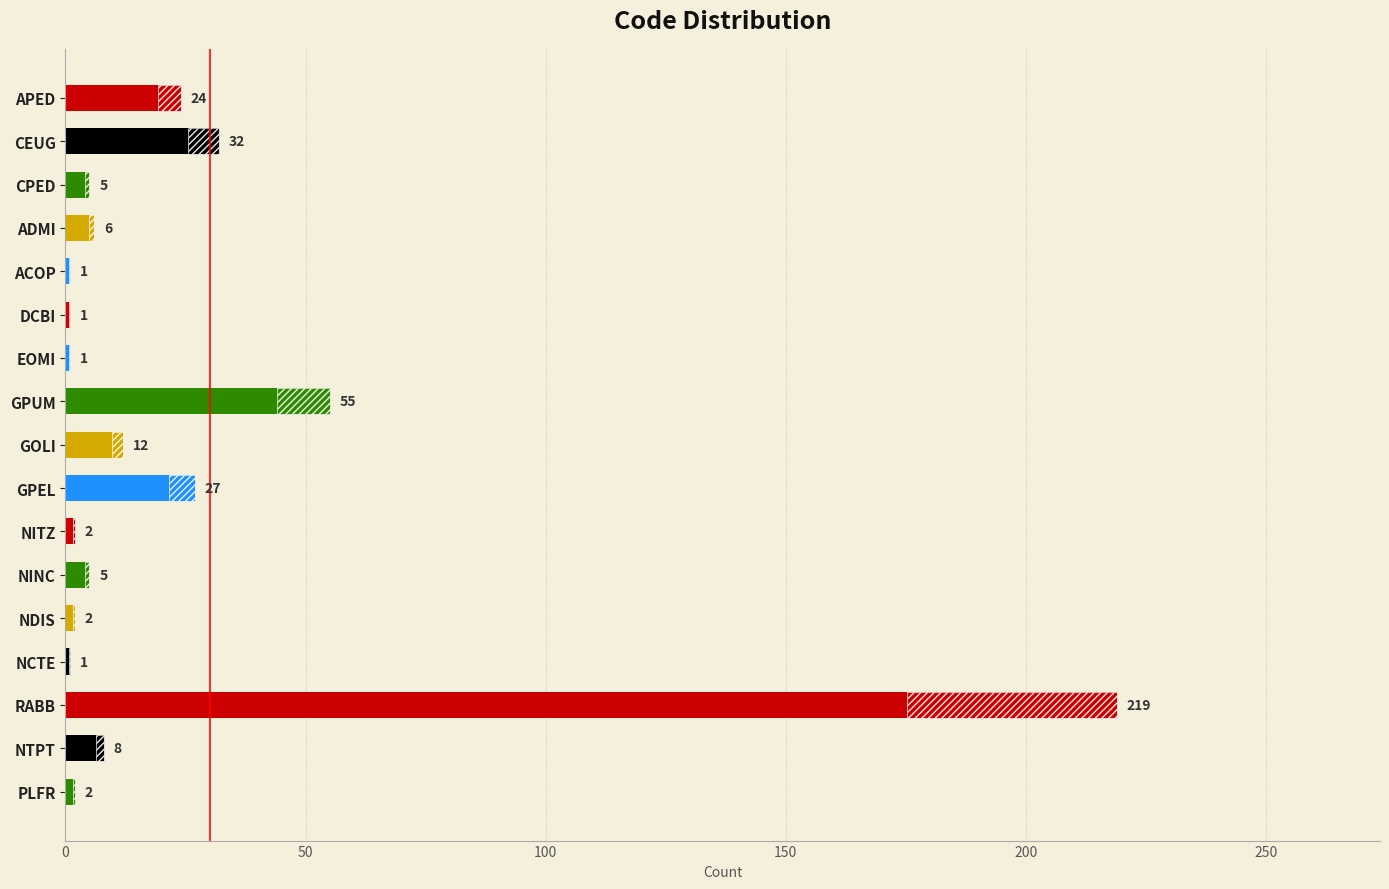

How many bars are there in total?

17